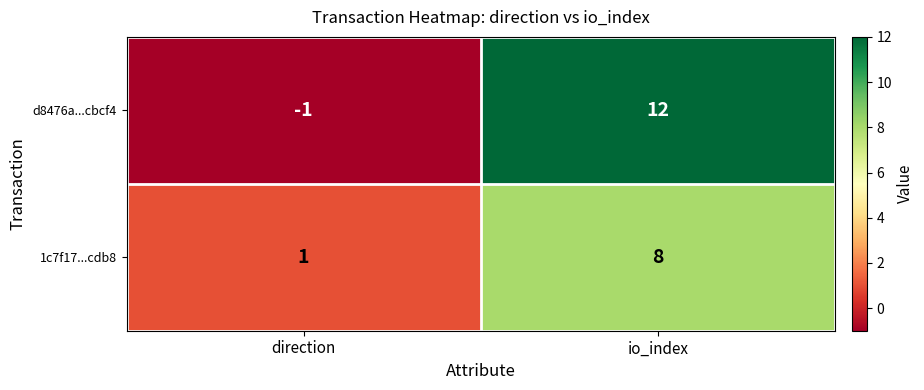

Reading left to right, extract all data points from this chart.

d8476a...cbcf4: direction=-1	io_index=12
1c7f17...cdb8: direction=1	io_index=8